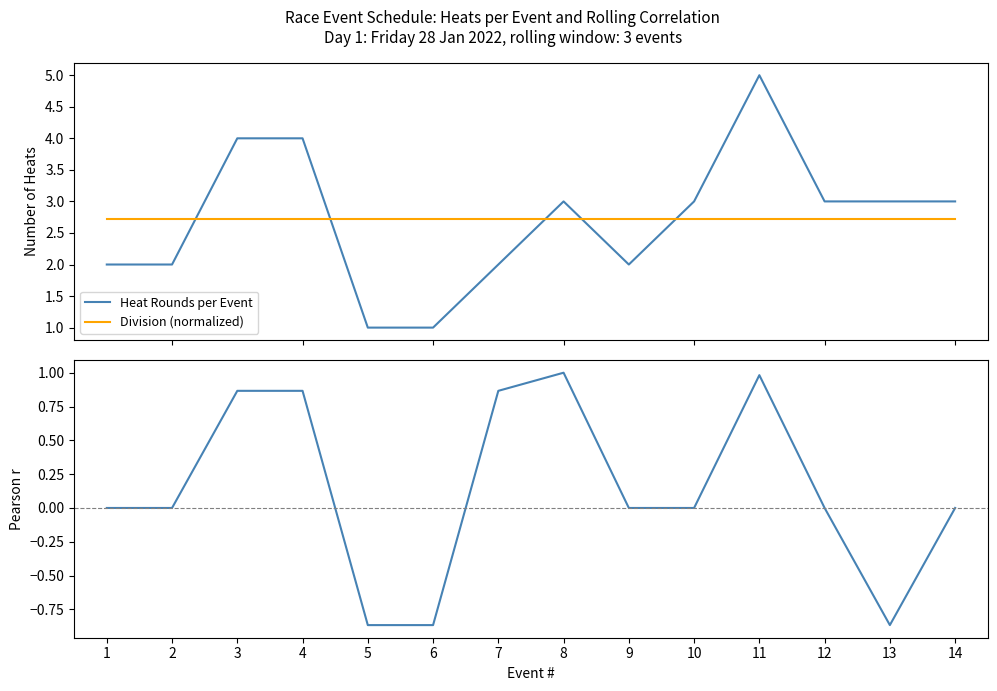

The value of Heat Rounds per Event at 14 is 4.9. True or false?

False